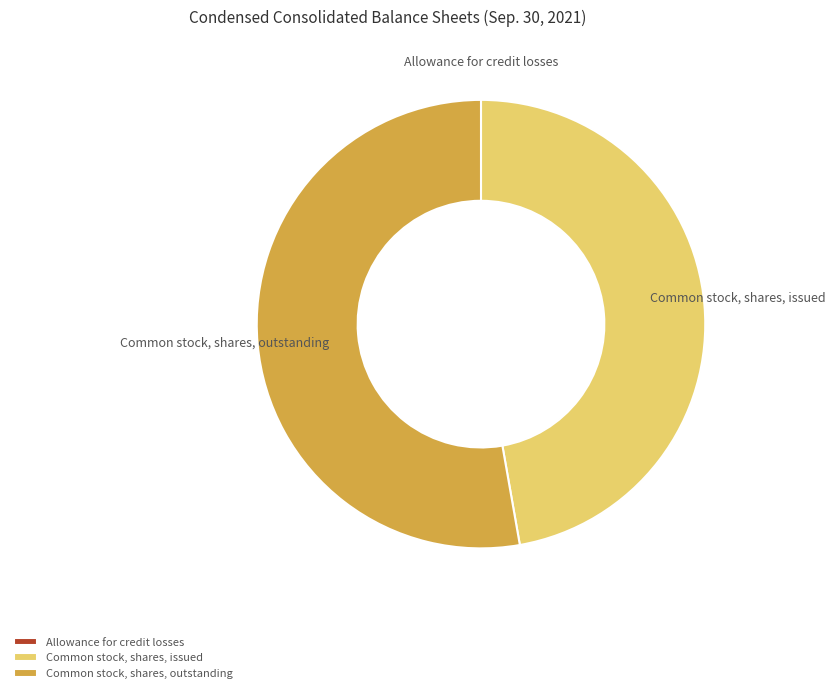

Which slice is the largest?

Common stock, shares, outstanding